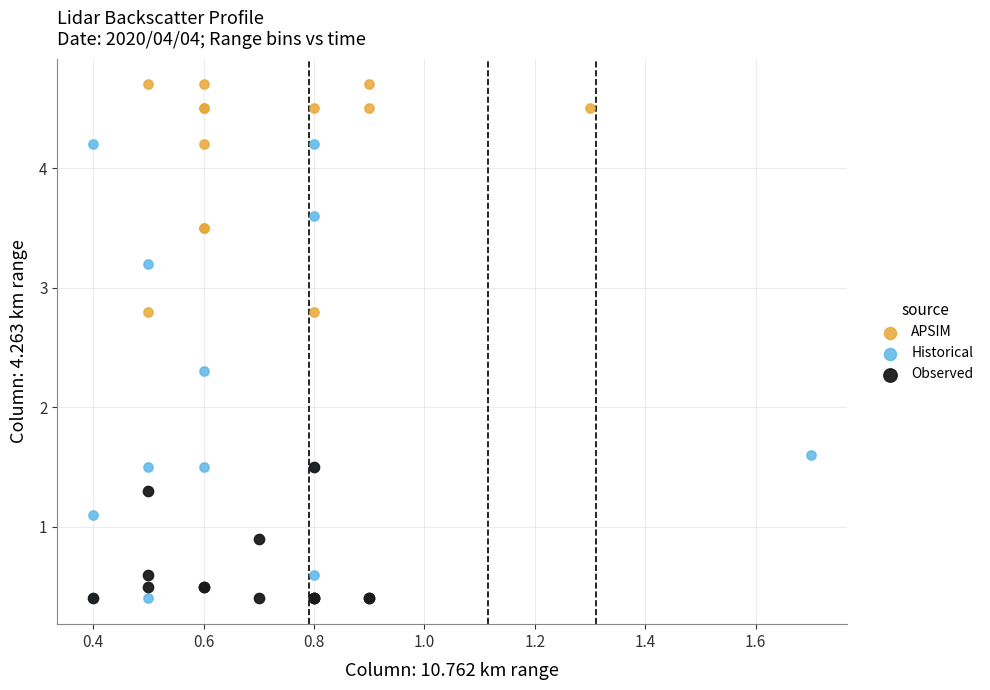

Which series reaches the maximum Y coordinate?

APSIM